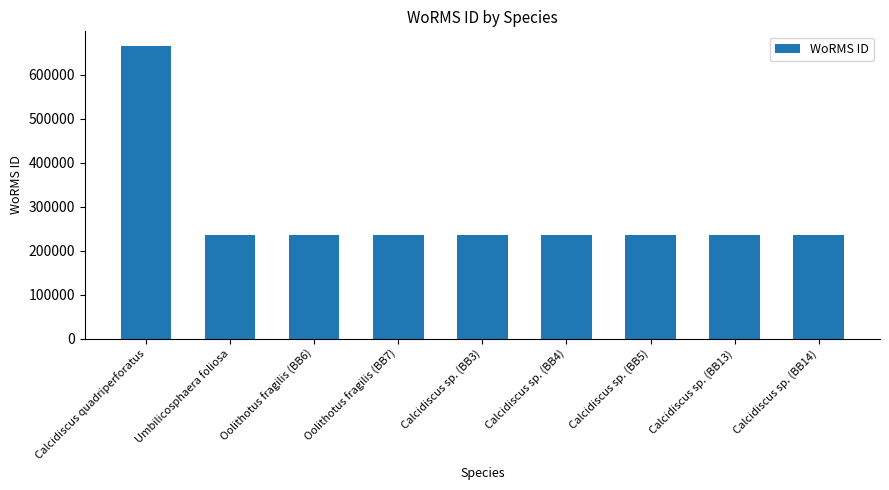

What is the average value?

283611